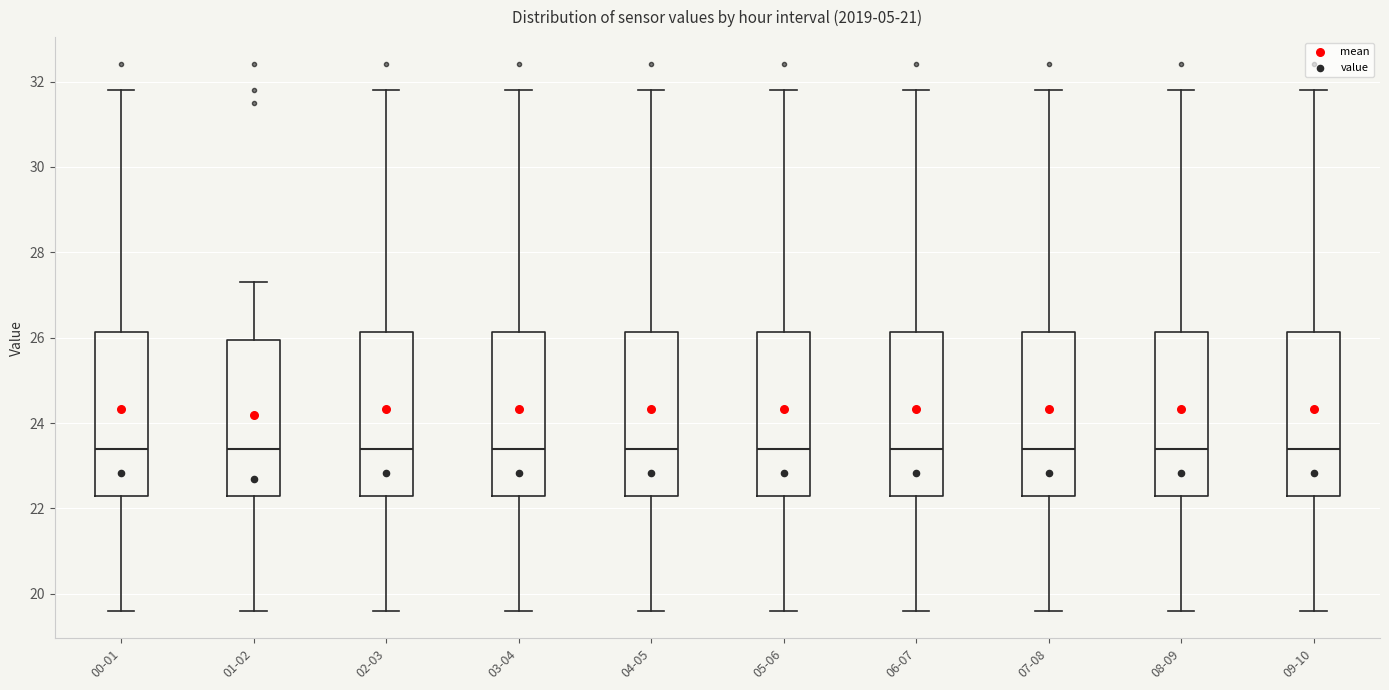

Reading left to right, read every box against the y-axis: the position of its median line, the range the box covers, and the ends of its whiskers. The values are not printed on the chart, so give them approximately, as read against the axis.

00-01: median 23.4, box 22.4 to 26.2, whiskers 19.6 to 31.8
01-02: median 23.4, box 22.4 to 26.0, whiskers 19.6 to 27.4
02-03: median 23.4, box 22.4 to 26.2, whiskers 19.6 to 31.8
03-04: median 23.4, box 22.4 to 26.2, whiskers 19.6 to 31.8
04-05: median 23.4, box 22.4 to 26.2, whiskers 19.6 to 31.8
05-06: median 23.4, box 22.4 to 26.2, whiskers 19.6 to 31.8
06-07: median 23.4, box 22.4 to 26.2, whiskers 19.6 to 31.8
07-08: median 23.4, box 22.4 to 26.2, whiskers 19.6 to 31.8
08-09: median 23.4, box 22.4 to 26.2, whiskers 19.6 to 31.8
09-10: median 23.4, box 22.4 to 26.2, whiskers 19.6 to 31.8